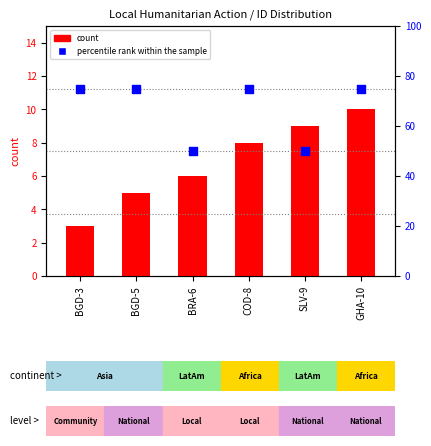

At which category is the sum across all series the highest?

GHA-10